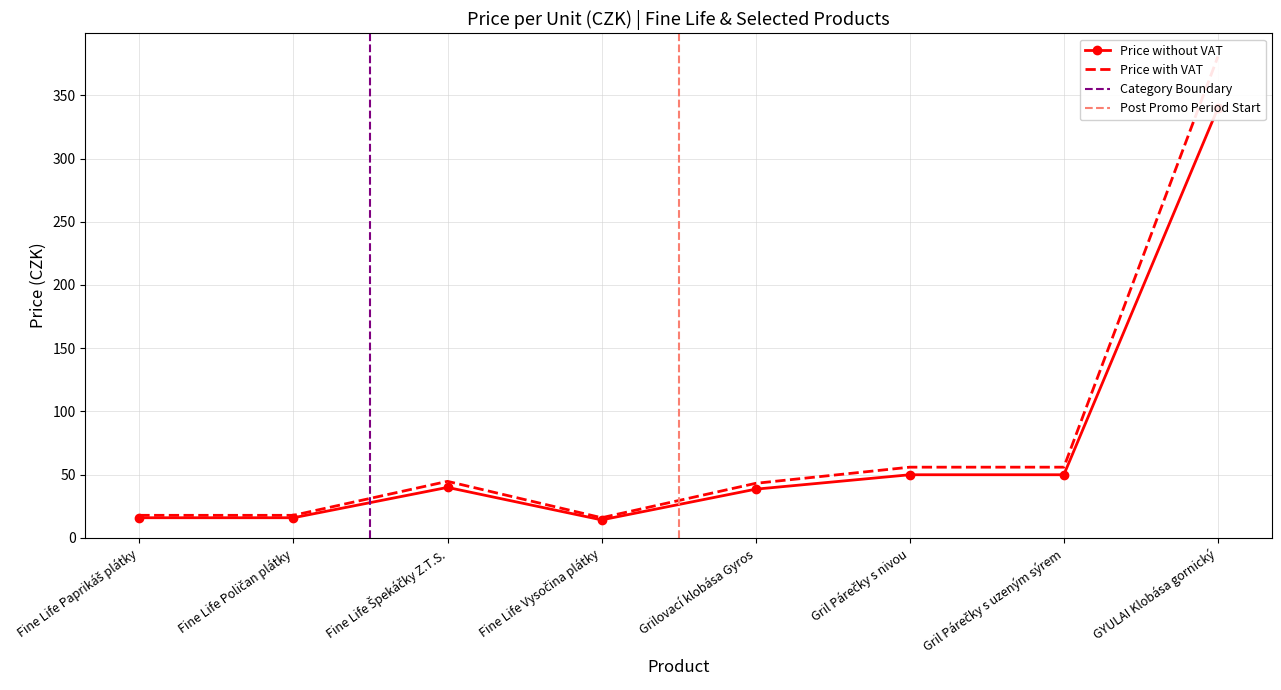

At which category does the chart reach its minimum across all series?

Fine Life Vysočina plátky